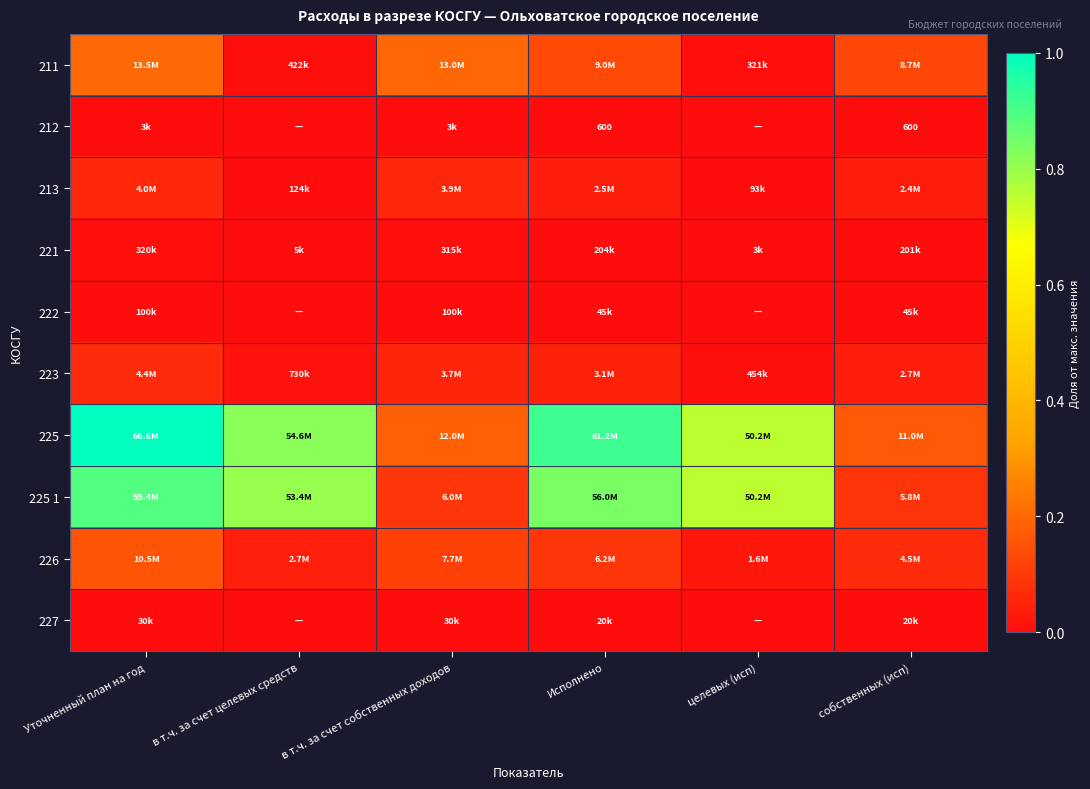

At which category does the chart reach its peak across all series?

Уточненный план на год